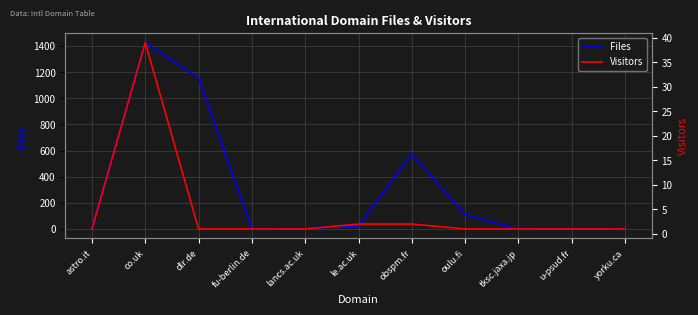

At u-psud.fr, list the series in order from smallest to largest.

Visitors, Files